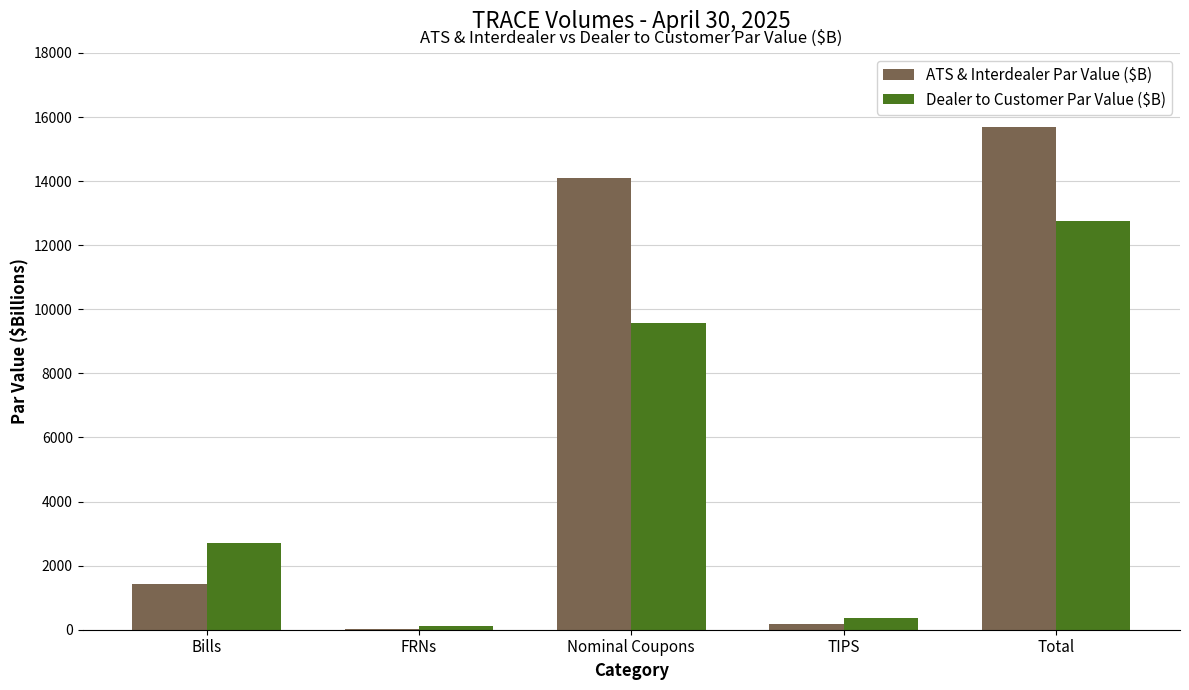

What is the sum of all ATS & Interdealer Par Value ($B) values?

31399.8